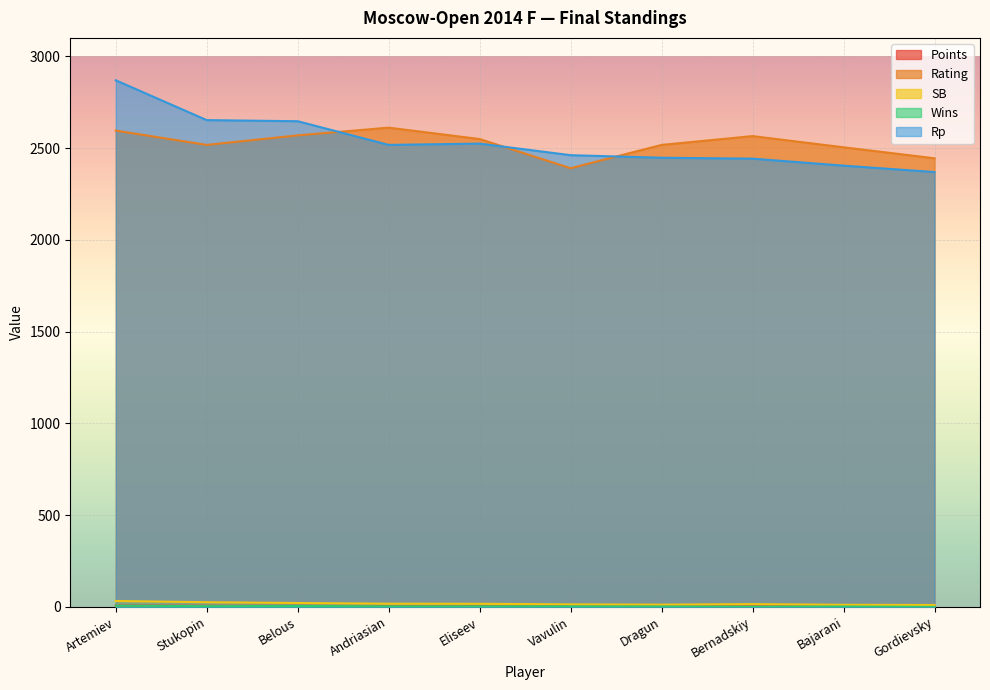

What position from the right is Gordievsky?

1